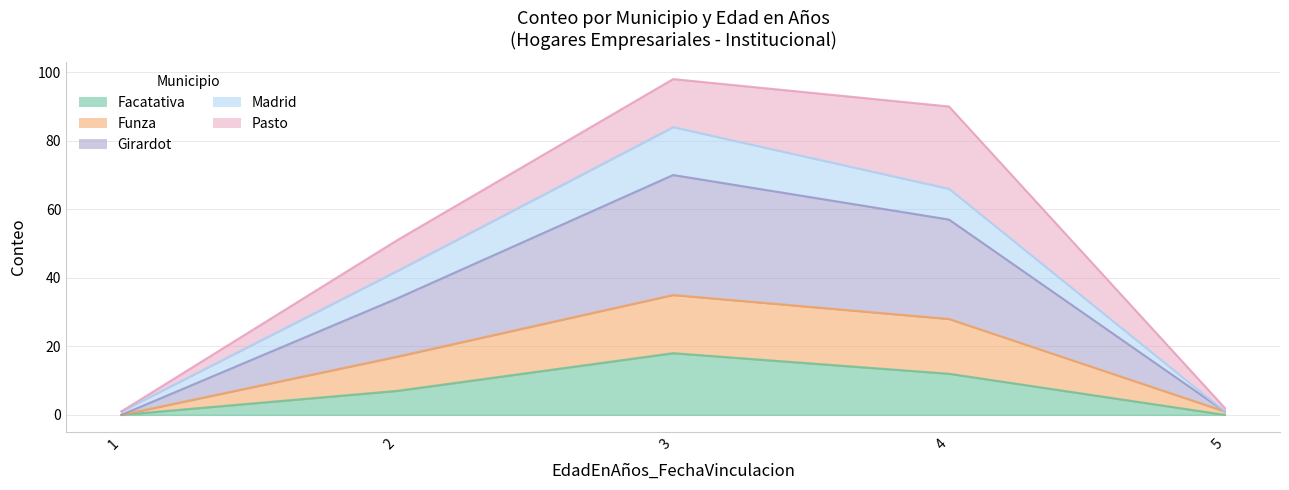

What is the value of the Madrid point at the 1st from the left?

1